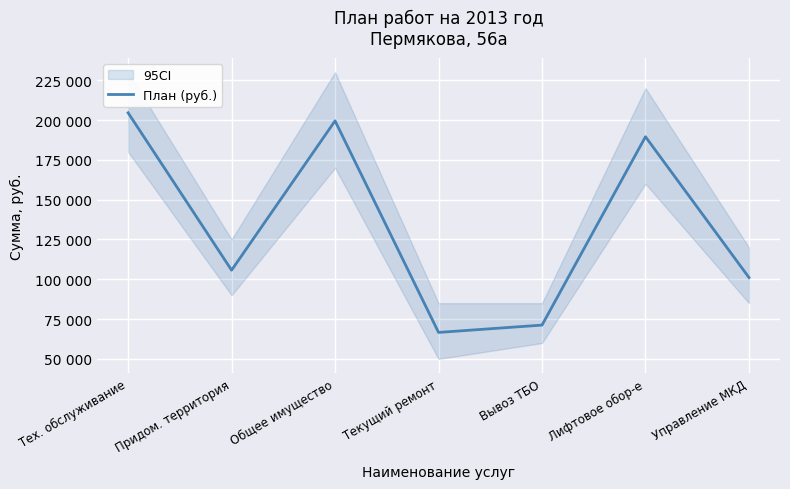

What is the change in value from Текущий ремонт to Вывоз ТБО?

+4596